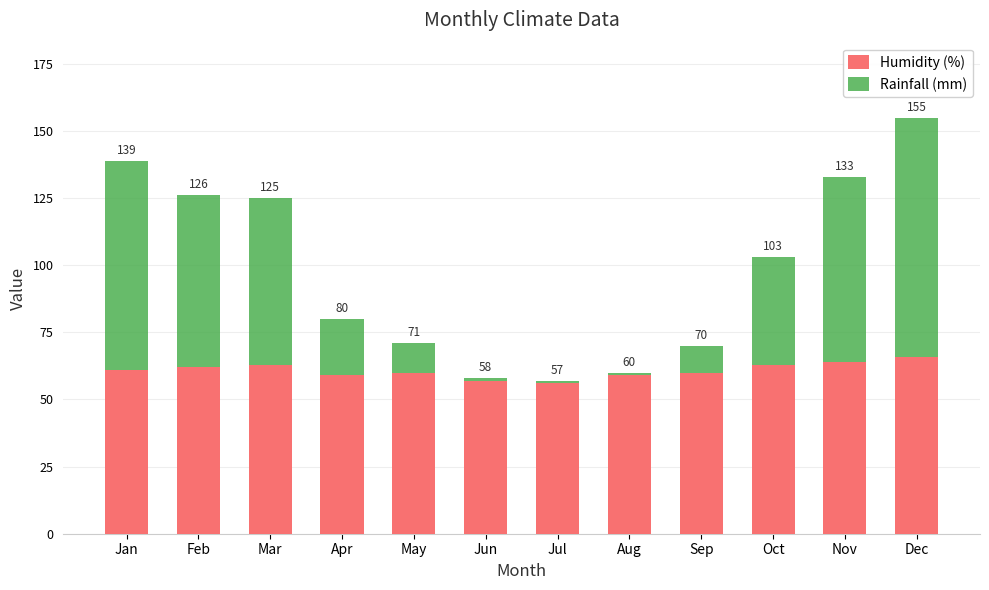

List the series in order of their overall mean, highest first.

Humidity (%), Rainfall (mm)